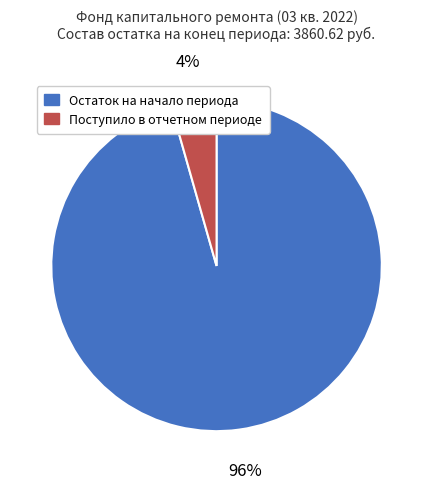

To the nearest percent, what is the average slice percentage?

50%